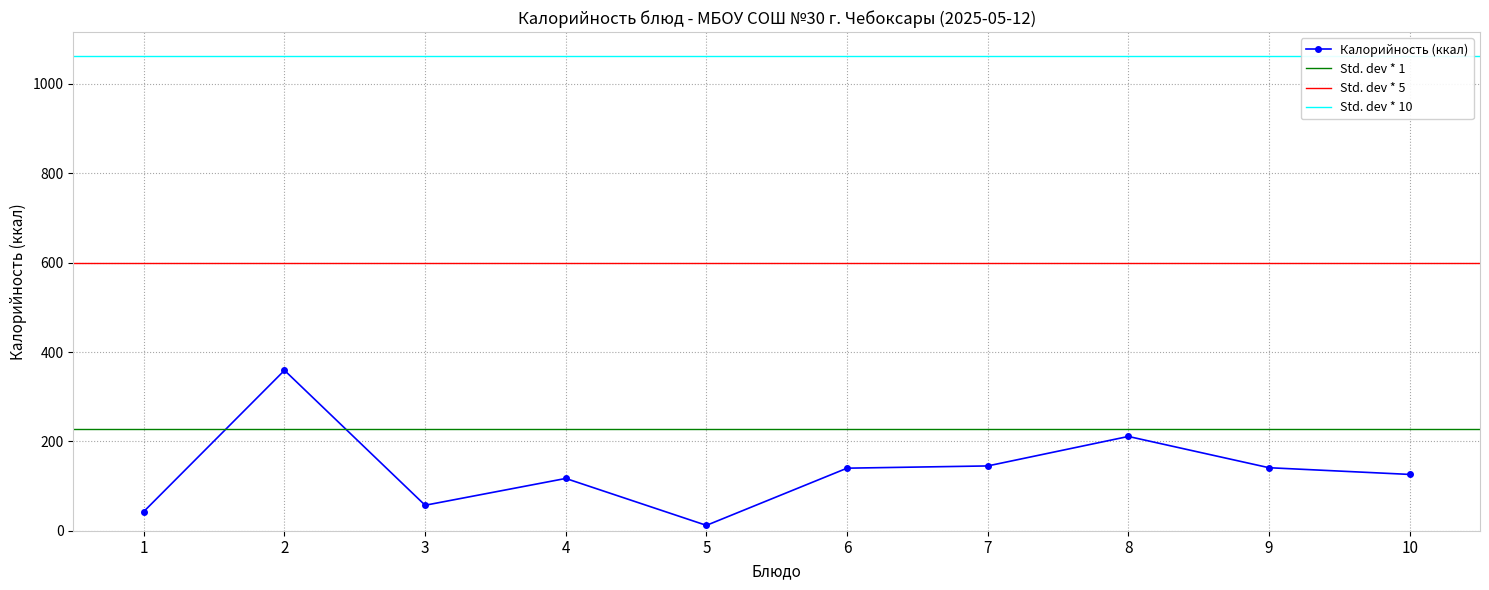

At which category does Калорийность (ккал) reach its first local valley?

3